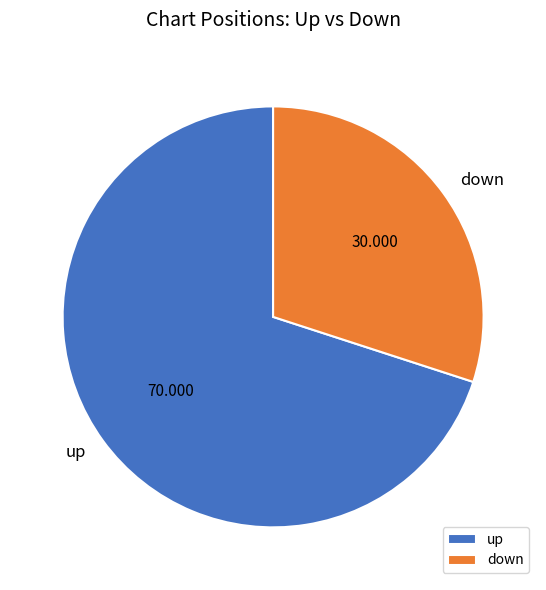

Is the sum of down and up greater than half?

Yes